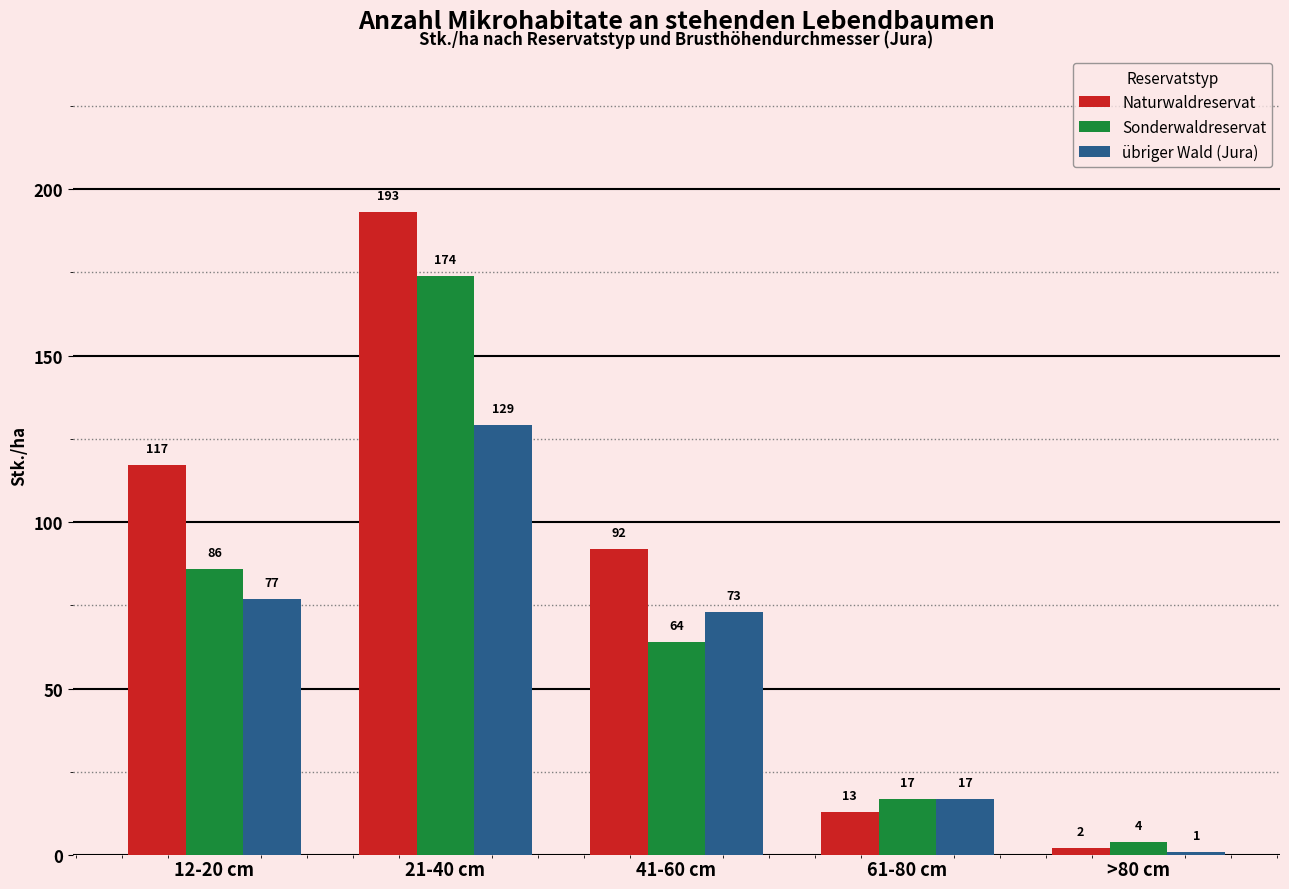

Which series has the largest total across all categories?

Naturwaldreservat